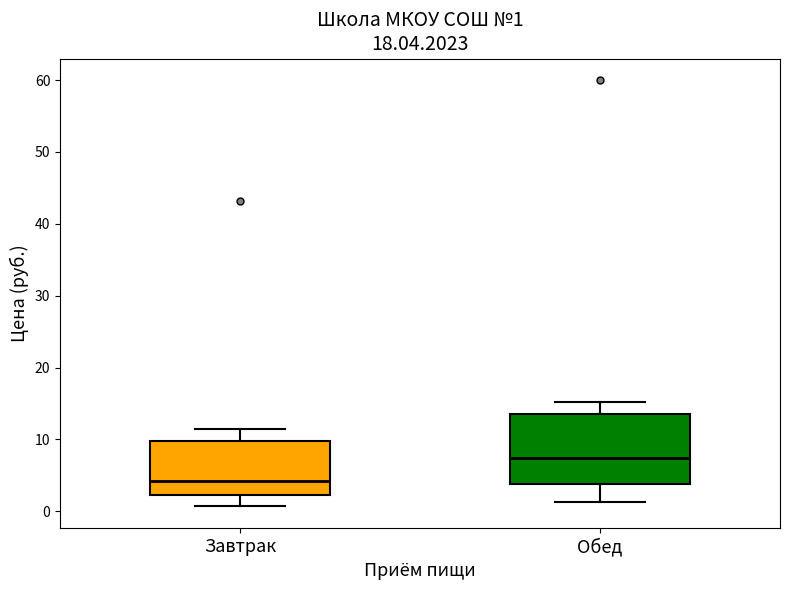

Comparing the boxes themselves (not the whiskers), which one is the tallest?

Обед